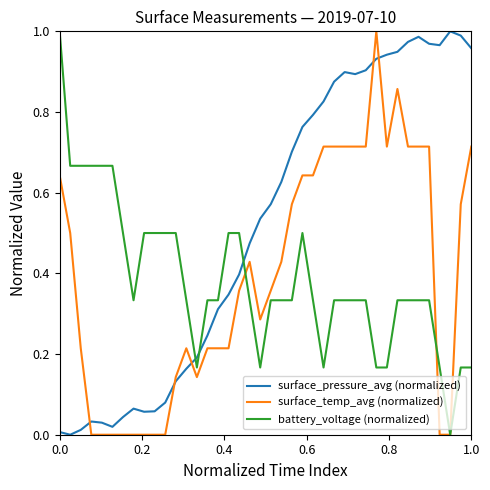

Which series has the largest total across all categories?

surface_pressure_avg (normalized)